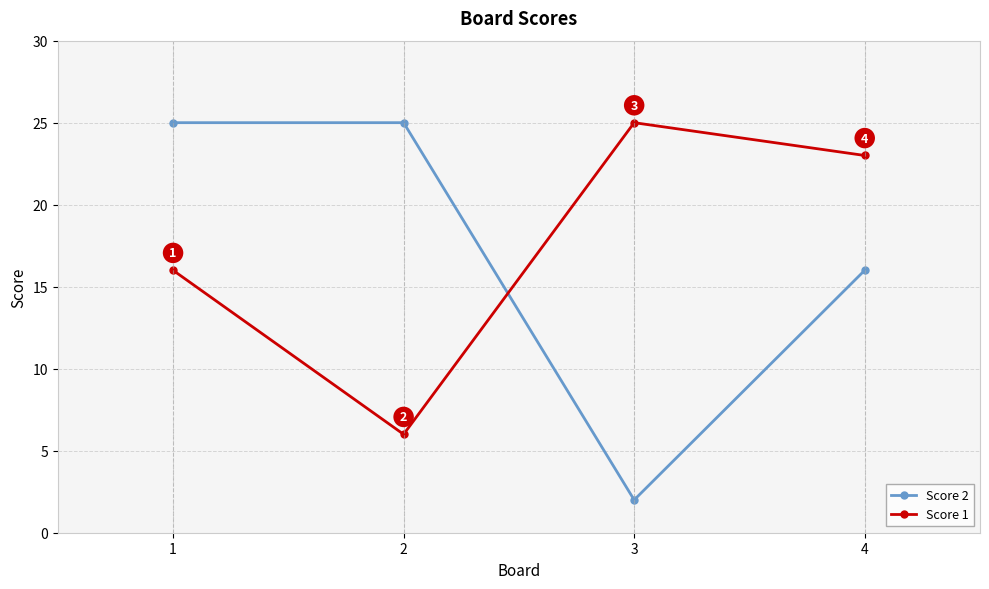

How many data points in Score 2 are less than 25?

2